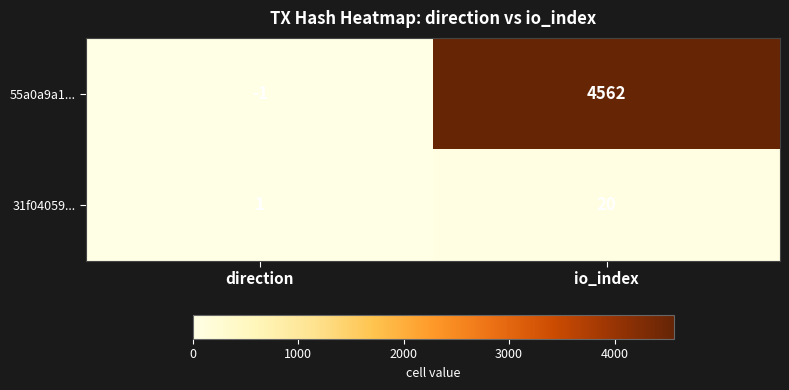

Which series has the largest range (max minus min)?

55a0a9a1...